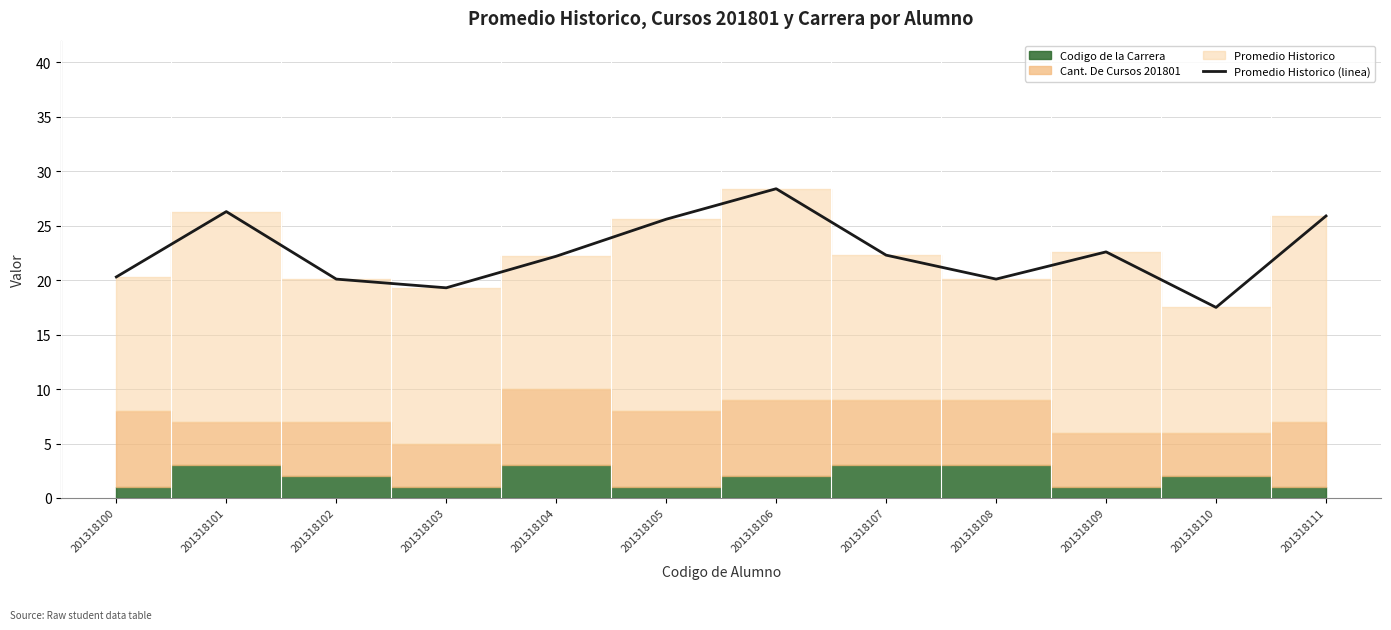

Reading left to right, extract all data points from this chart.

20.3	26.3	20.1	19.3	22.2	25.6	28.4	22.3	20.1	22.6	17.5	25.9